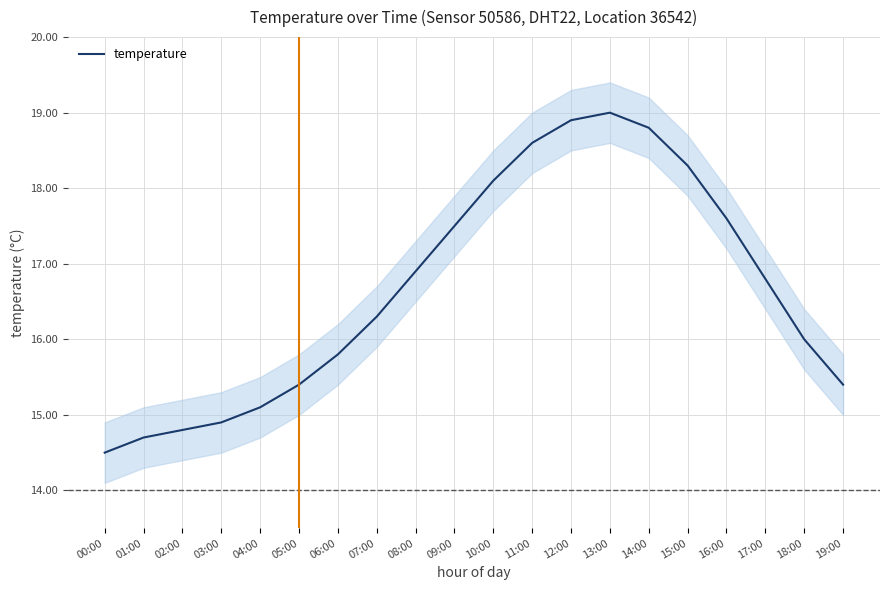

What is the minimum value shown in the chart?

14.5